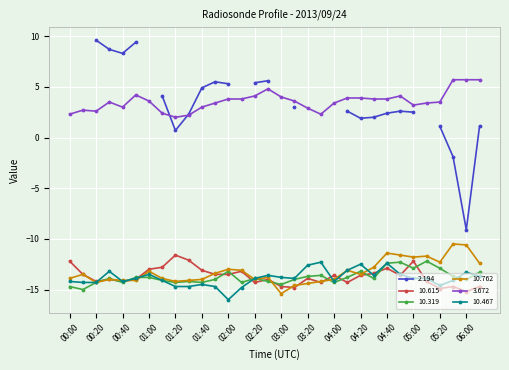

True or false: 10.615 has a value of -13.5 at 02:00.

True